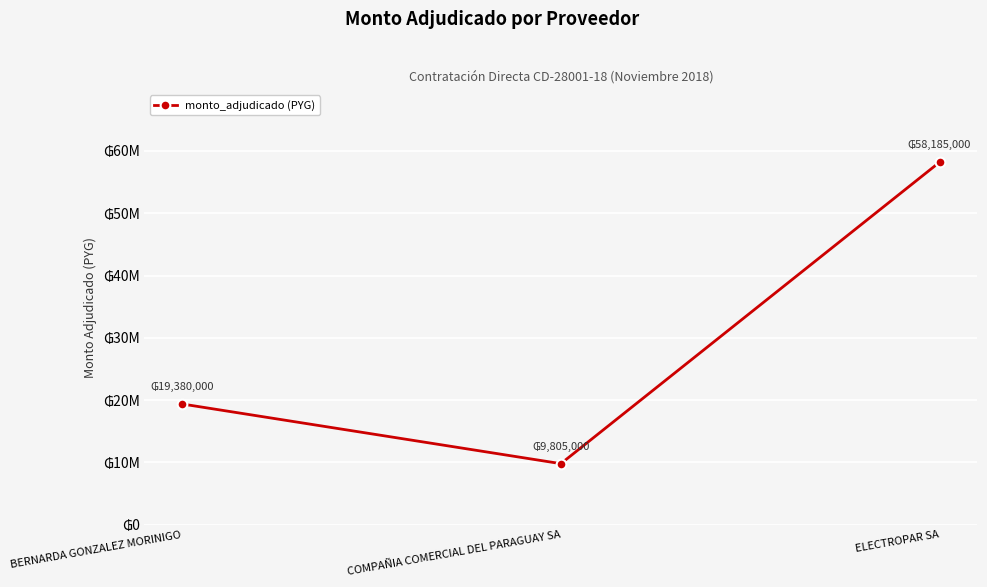

Is this an area chart (filled region under the line)?

No